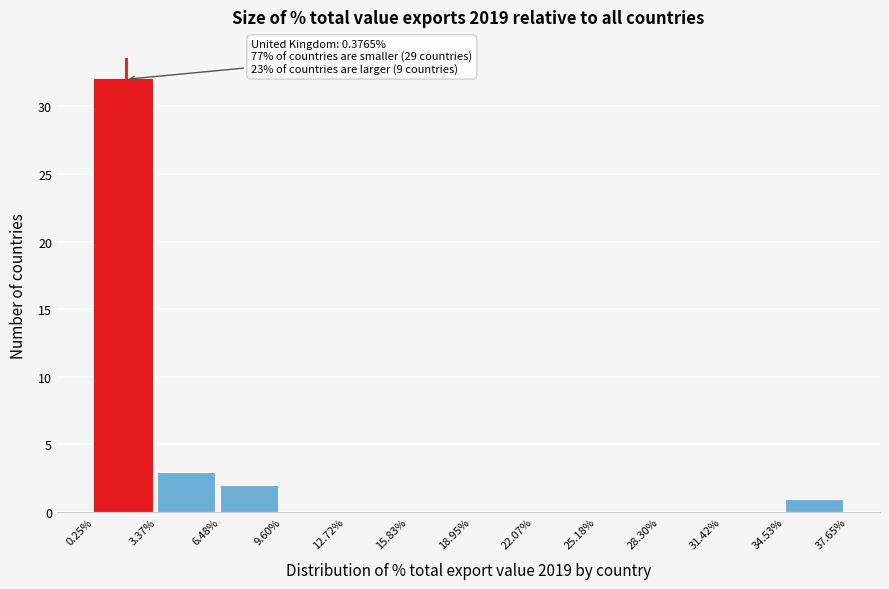

Which range on the x-axis has the tallest bar?

0.25% to 3.37%